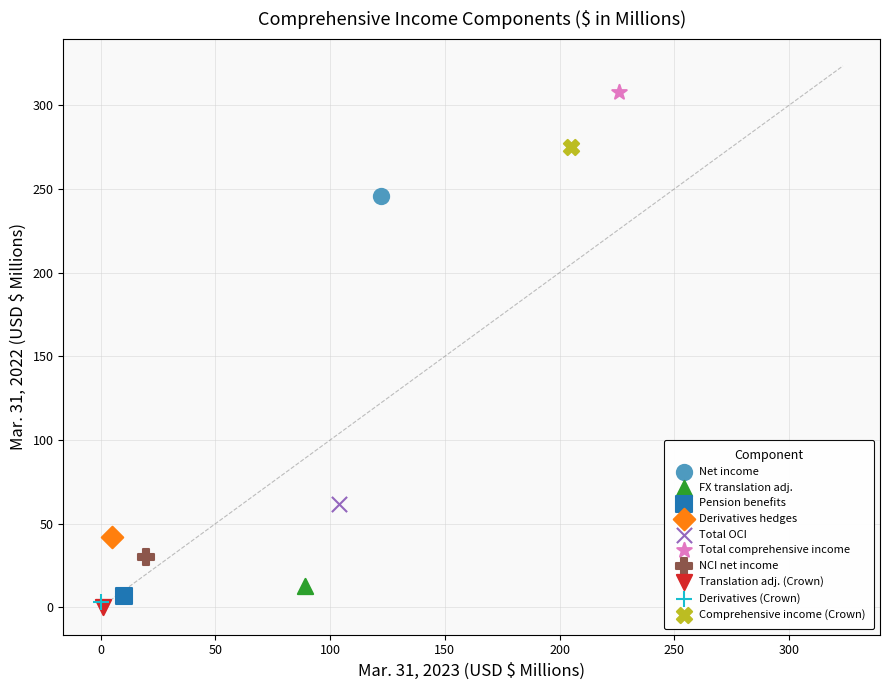

Which series contains the highest Y value?

Total comprehensive income